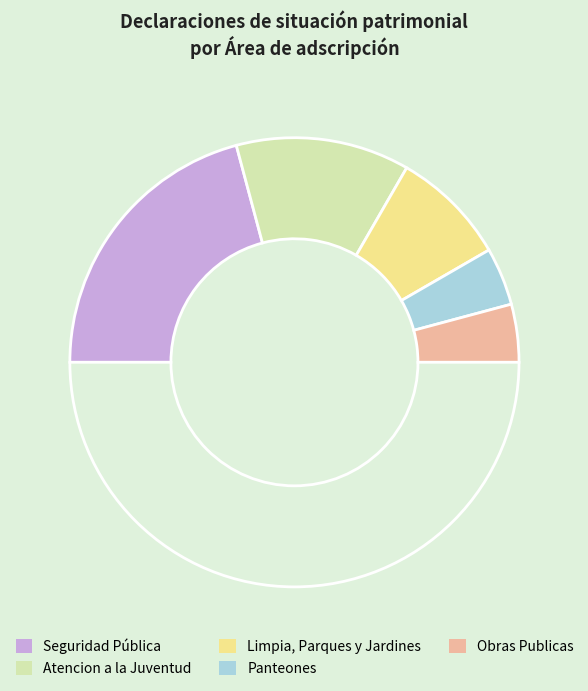

Is there any slice that represents more than half of the pie?

No